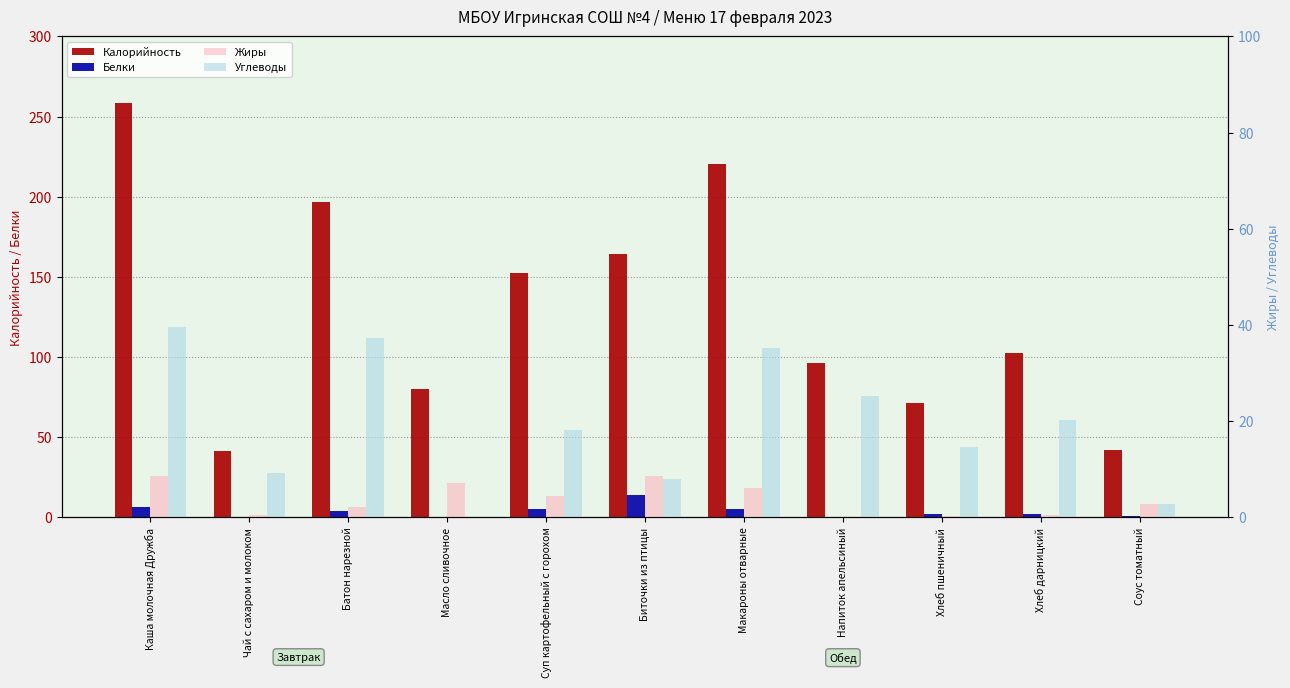

What is the label of the 5th bar from the left?

Суп картофельный с горохом